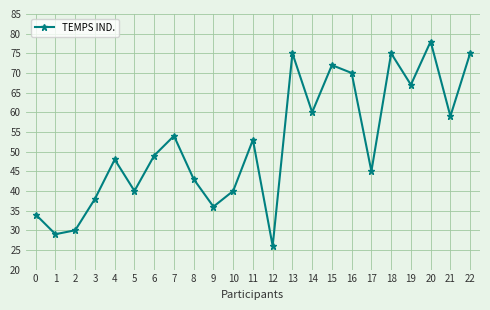

Is it true that the value at 3 is 38?

True